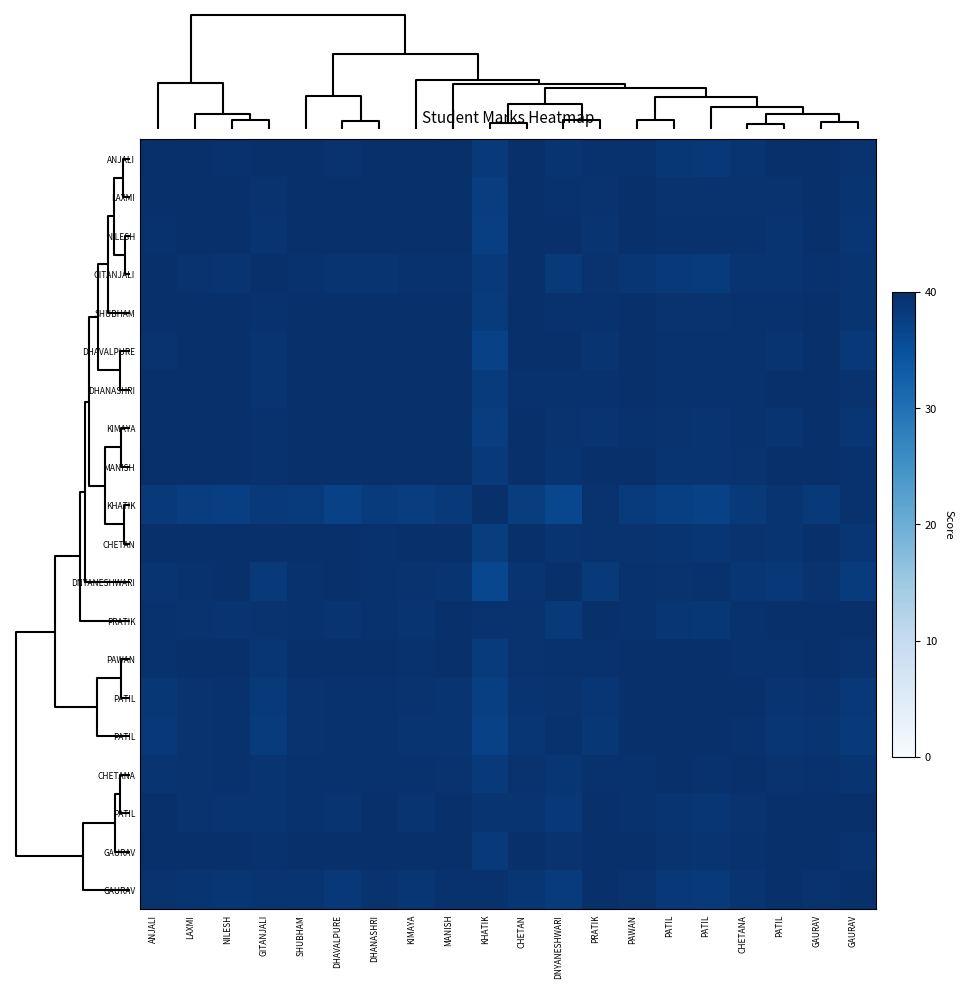

At how many categories does at least one series exceed 39?

20